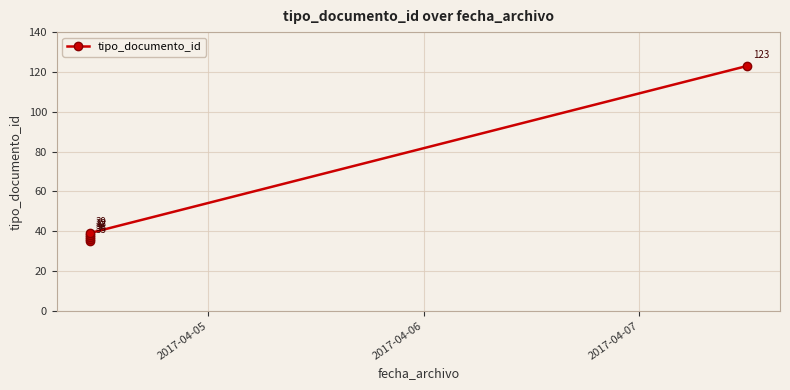

What is the value of the 3rd point from the left?

37